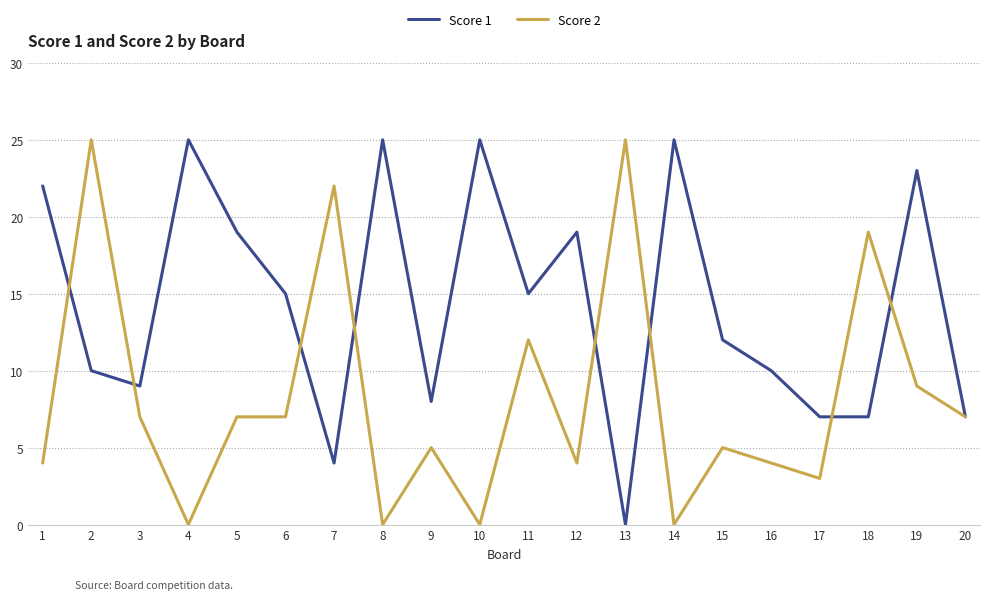

Reading left to right, list all the values displayed in this chart.

Score 1: 1=22	2=10	3=9	4=25	5=19	6=15	7=4	8=25	9=8	10=25	11=15	12=19	13=0	14=25	15=12	16=10	17=7	18=7	19=23	20=7
Score 2: 1=4	2=25	3=7	4=0	5=7	6=7	7=22	8=0	9=5	10=0	11=12	12=4	13=25	14=0	15=5	16=4	17=3	18=19	19=9	20=7